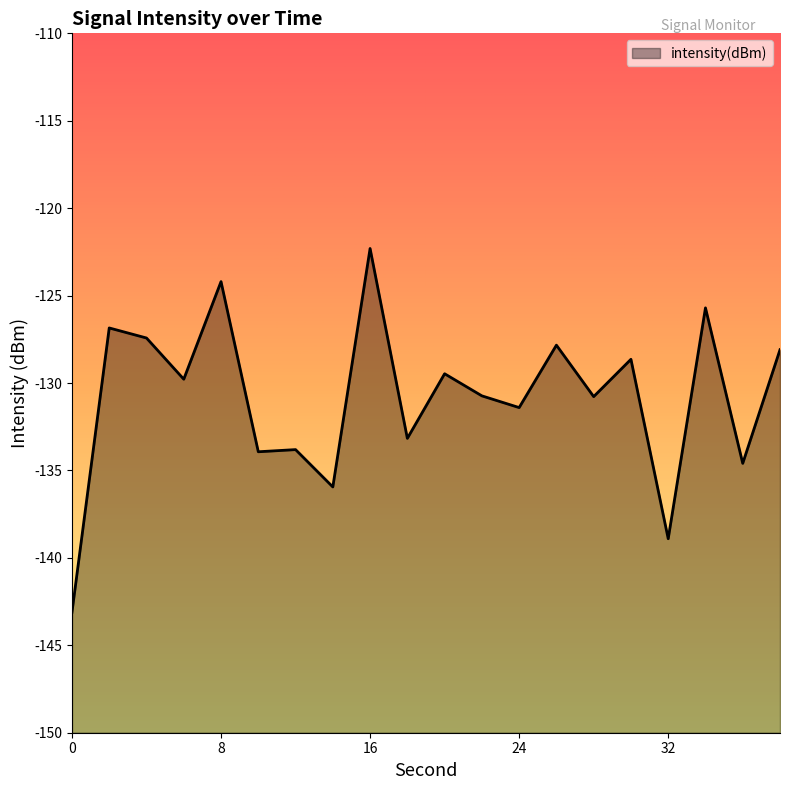

What is the change in value from 18 to 22?

+2.4